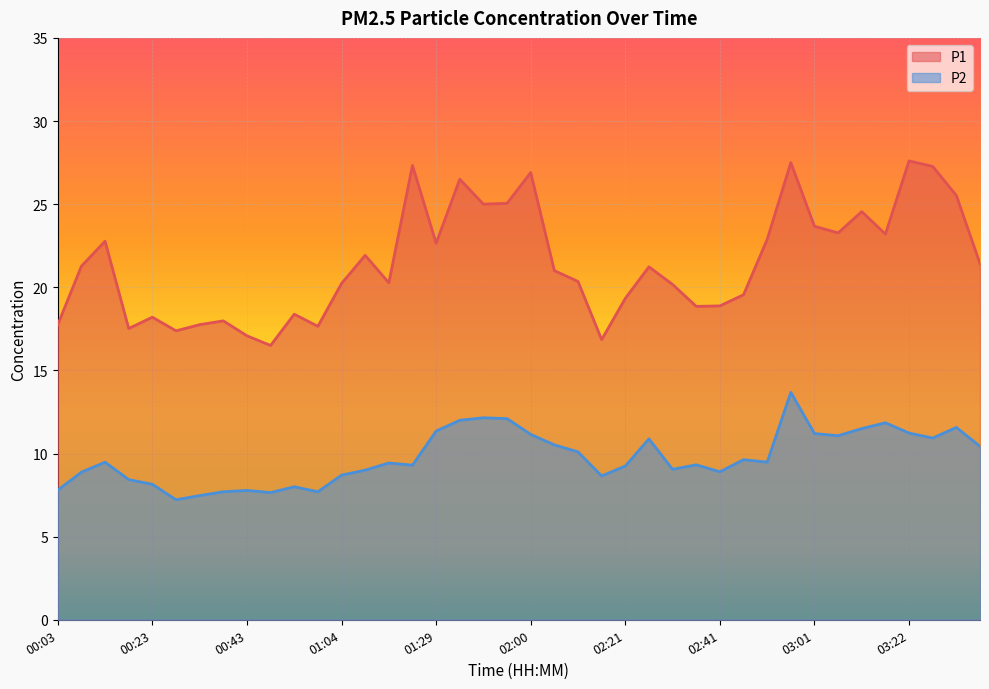

At which category does P2 reach its first local peak?

00:13